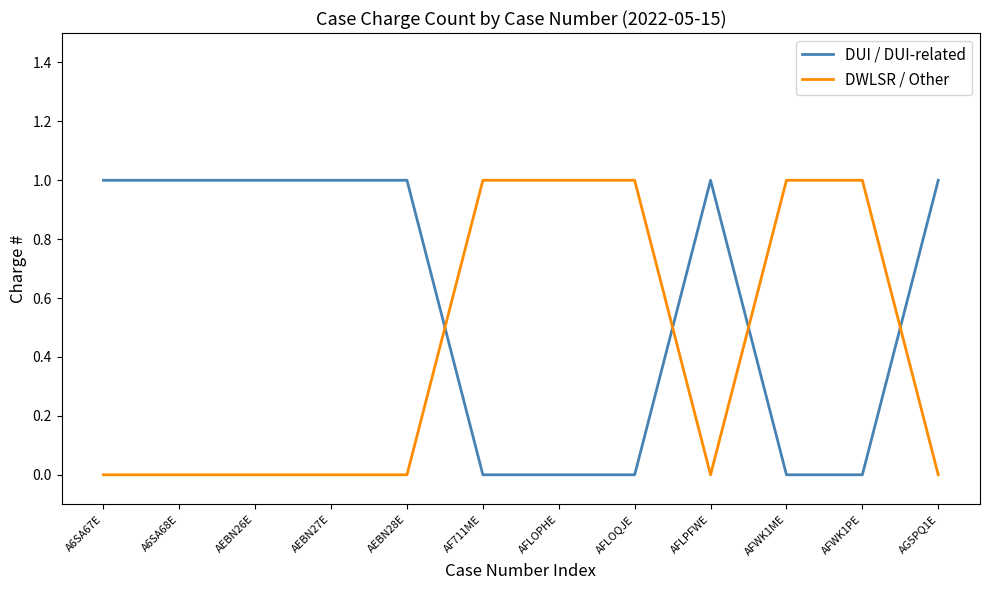

How many lines are shown in the chart?

2